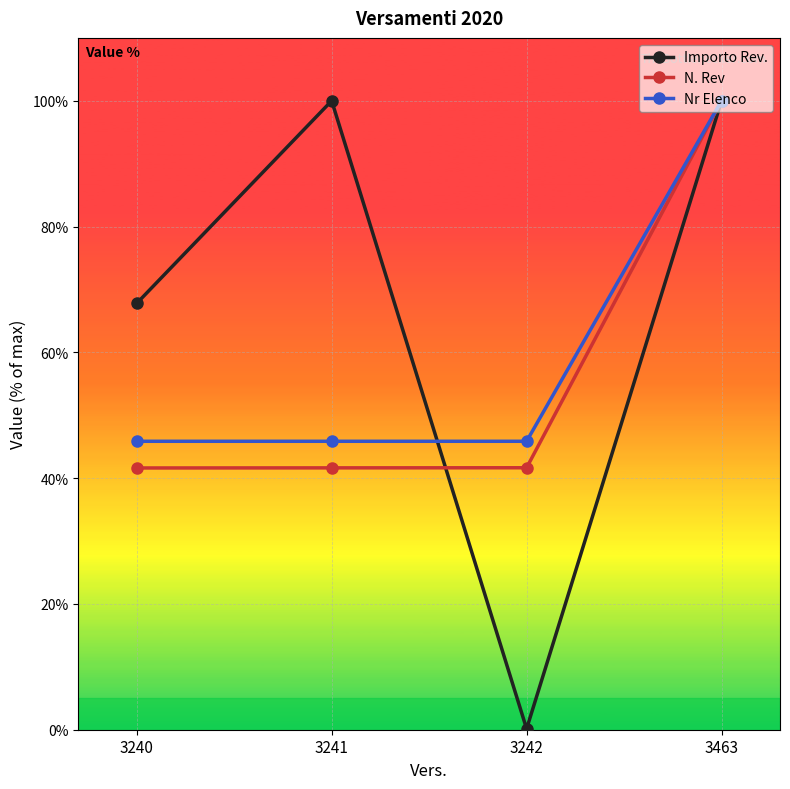

What is the total value across all series at 3463?

300.0